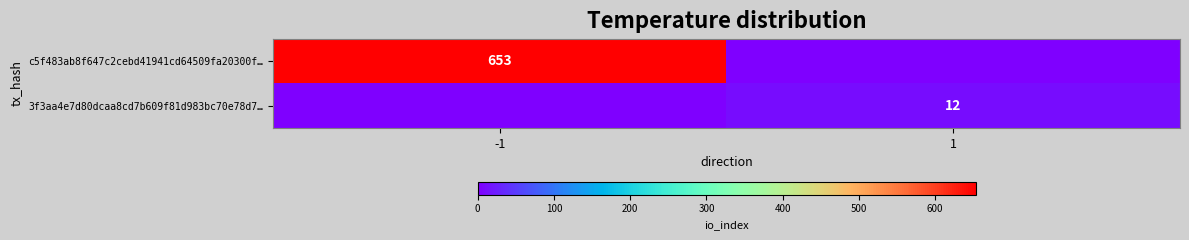

The c5f483ab8f647c2cebd41941cd64509fa20300f… series shows 653 at -1. True or false?

True